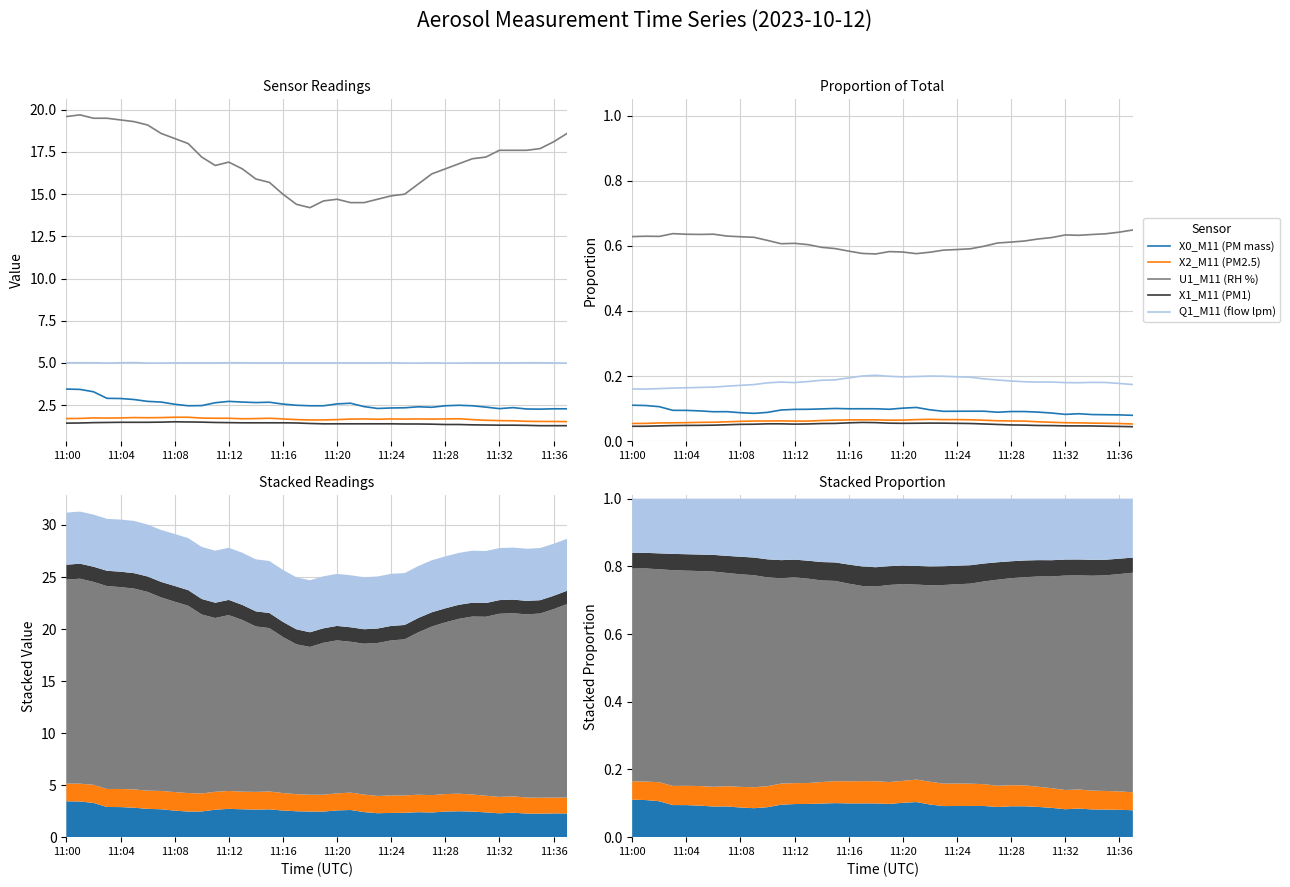

How many interior local valleys does the X1_M11 (PM1) series have?

2